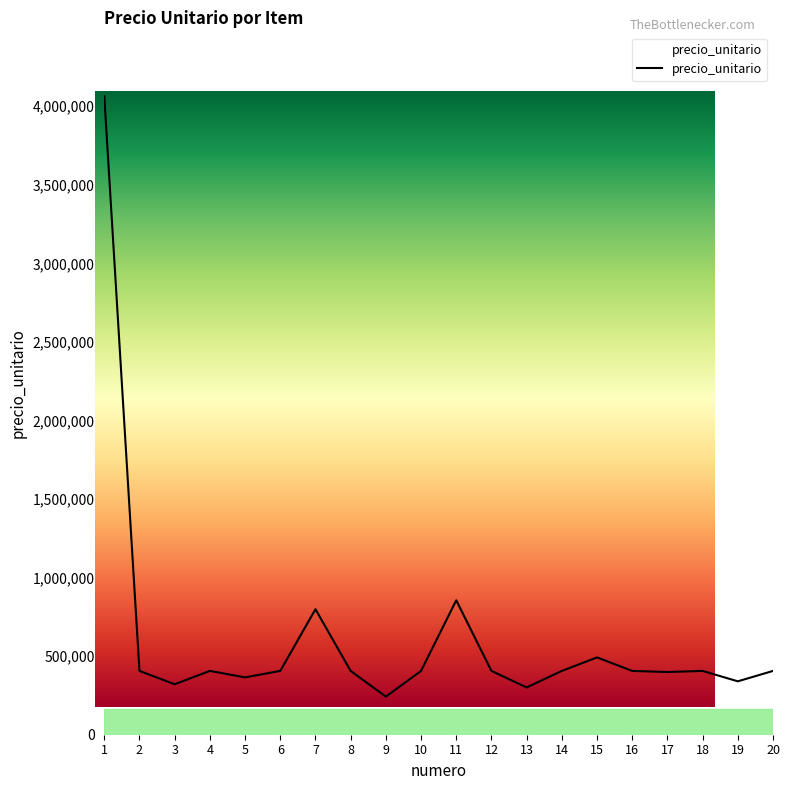

True or false: the data shows 855665 at 11.

True